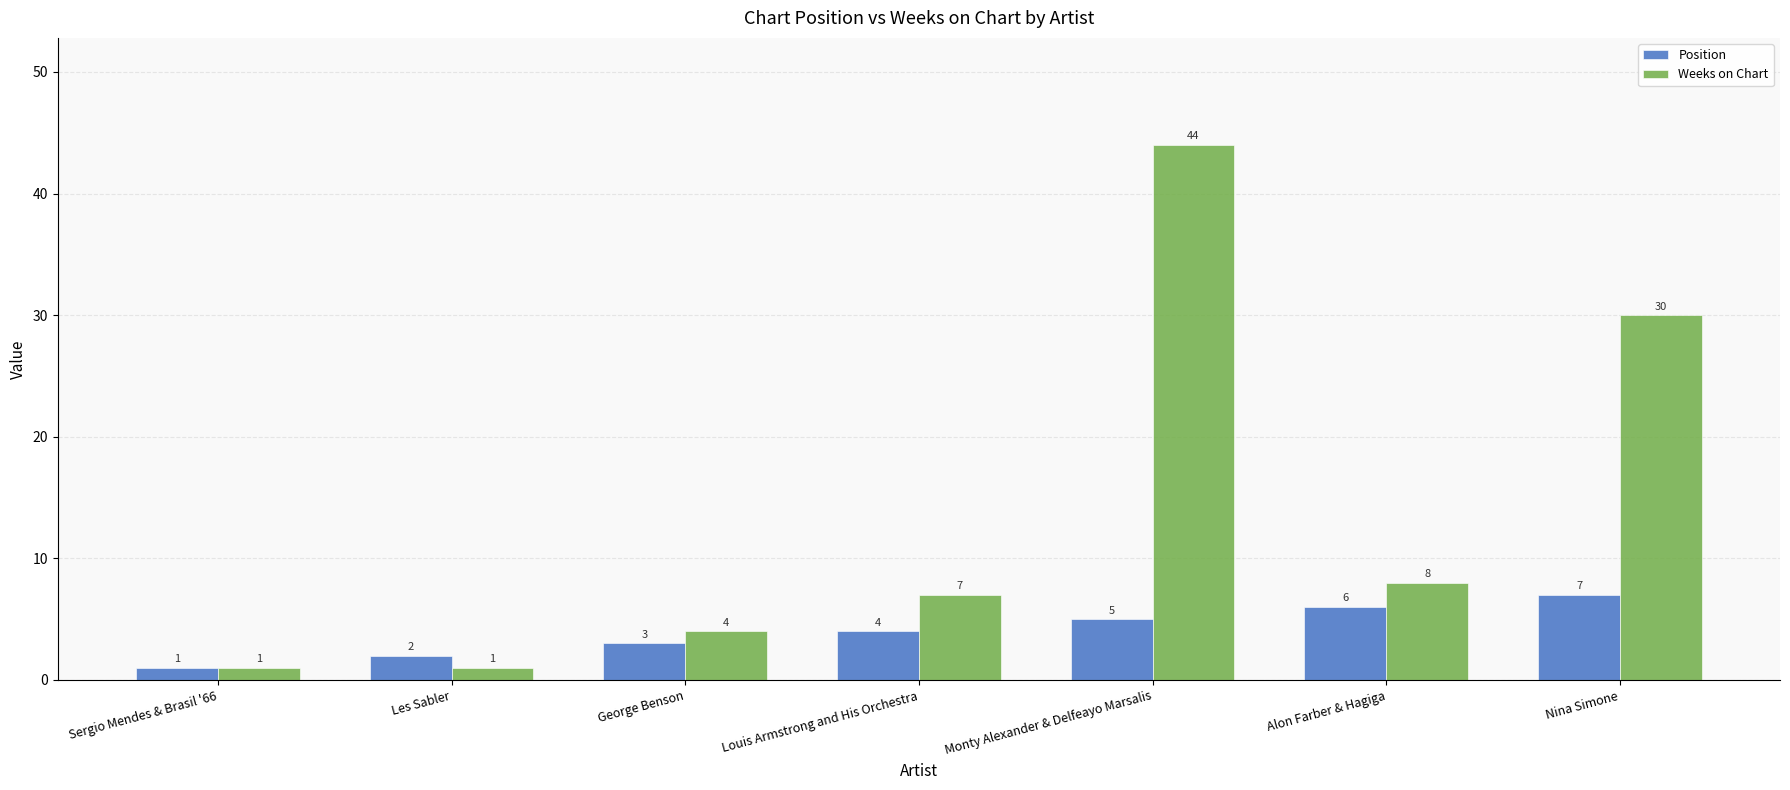

Rank the series at Nina Simone from lowest to highest value.

Position, Weeks on Chart